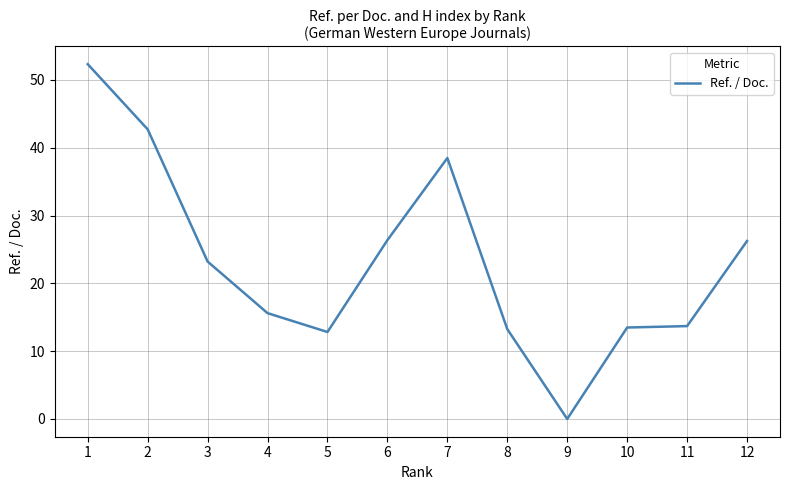

What is the change in value from 5 to 12?

+13.4